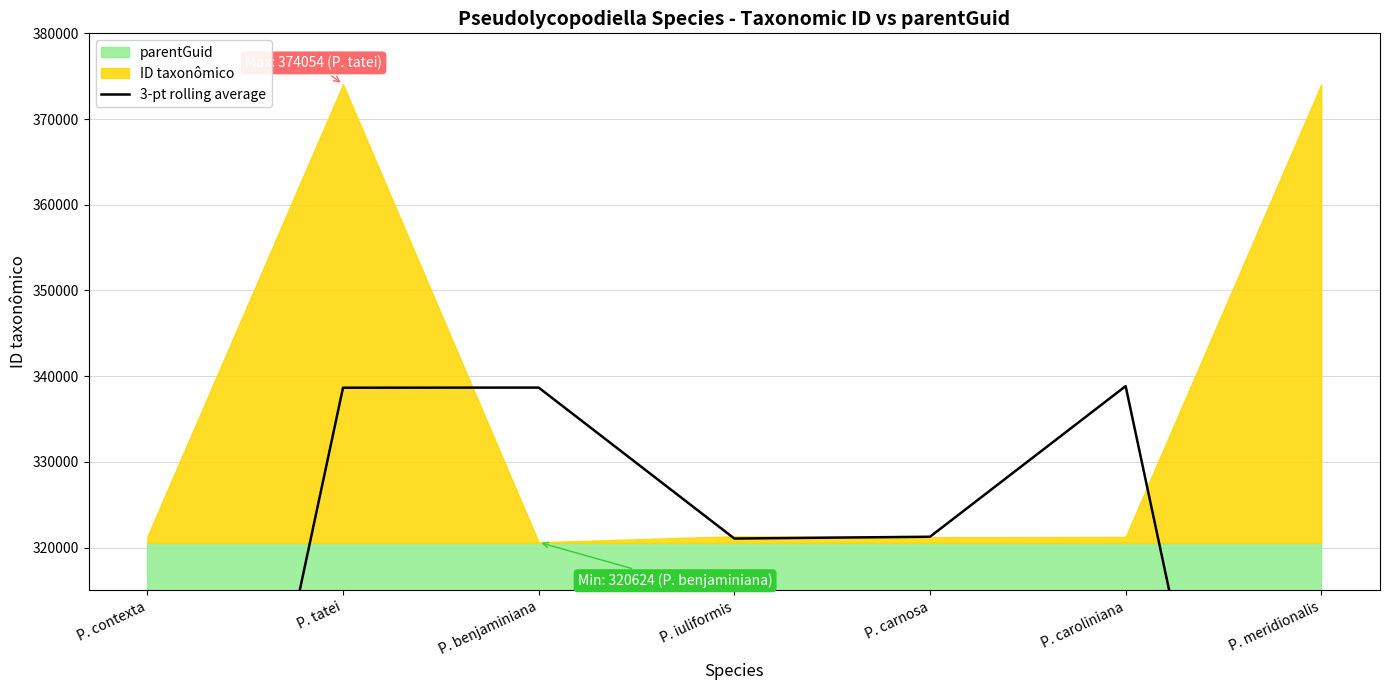

Reading left to right, extract all data points from this chart.

231777.3	338652.0	338668.7	321057.0	321265.7	338837.3	231764.3